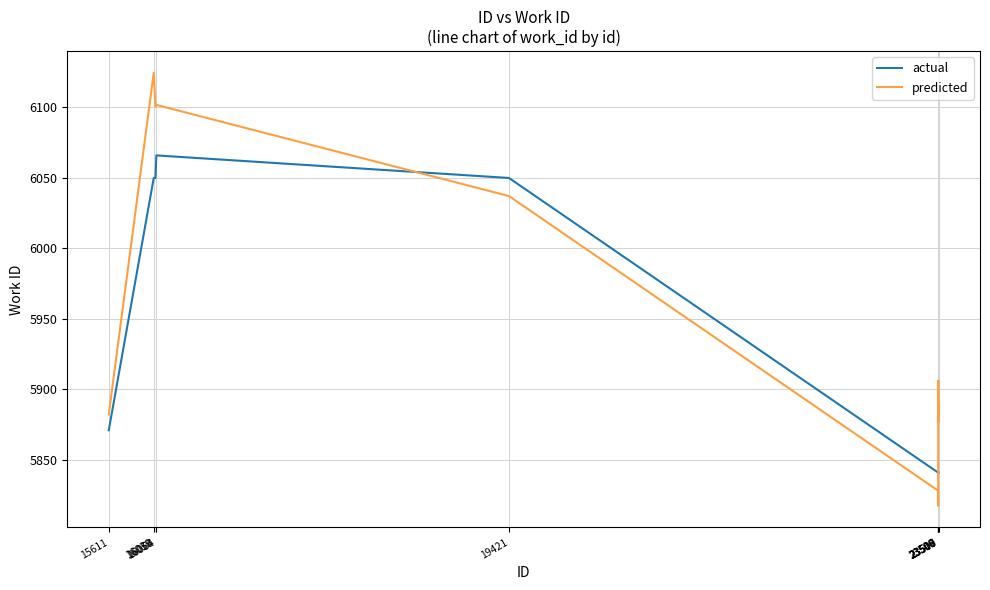

At which label does predicted first exceed 5906?

16039